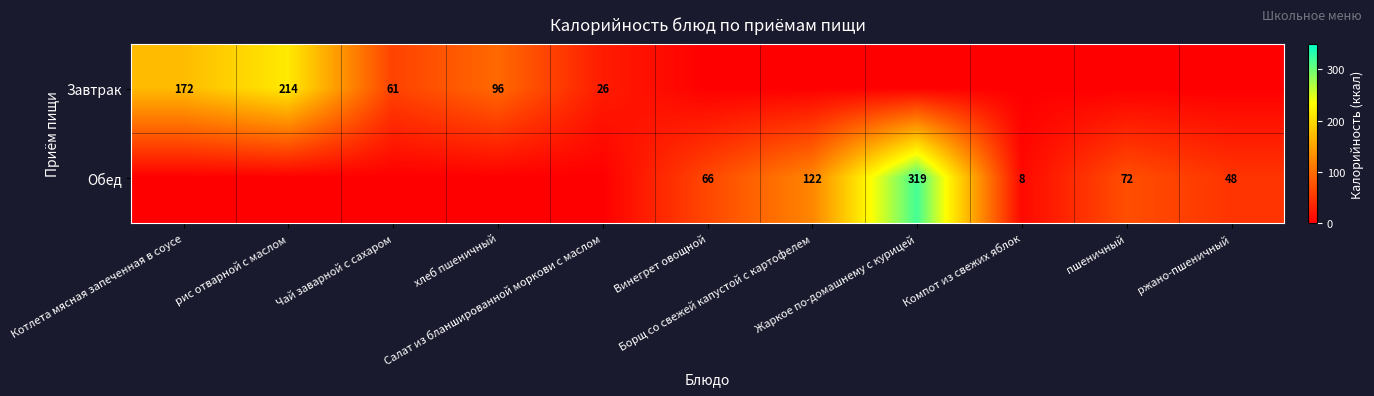

What is the difference between the maximum and minimum values in the Обед series?

319